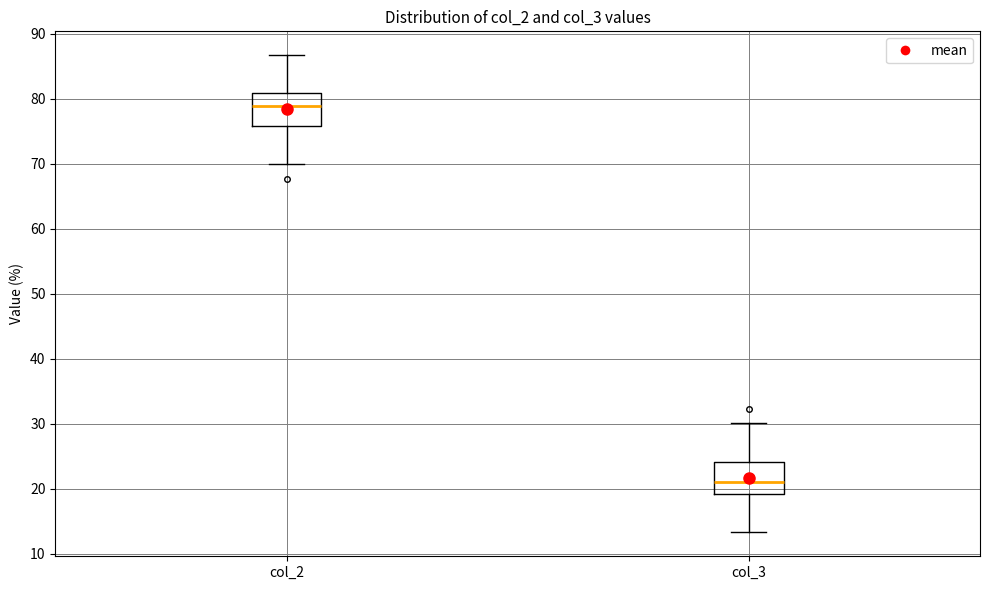

Reading left to right, read every box against the y-axis: the position of its median line, the range the box covers, and the ends of its whiskers. The values are not printed on the chart, so give them approximately, as read against the axis.

col_2: median 79, box 76 to 81, whiskers 70 to 87
col_3: median 21, box 19 to 24, whiskers 13 to 30